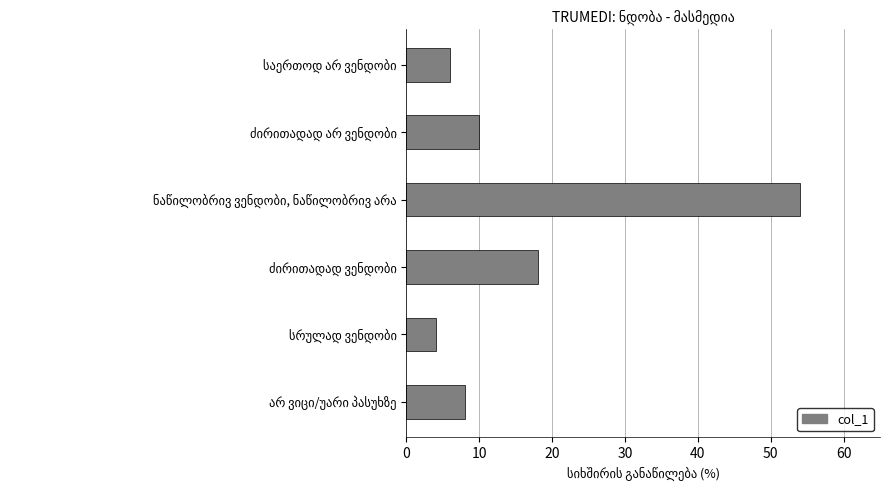

What is the value of the 5th bar from the top?

4